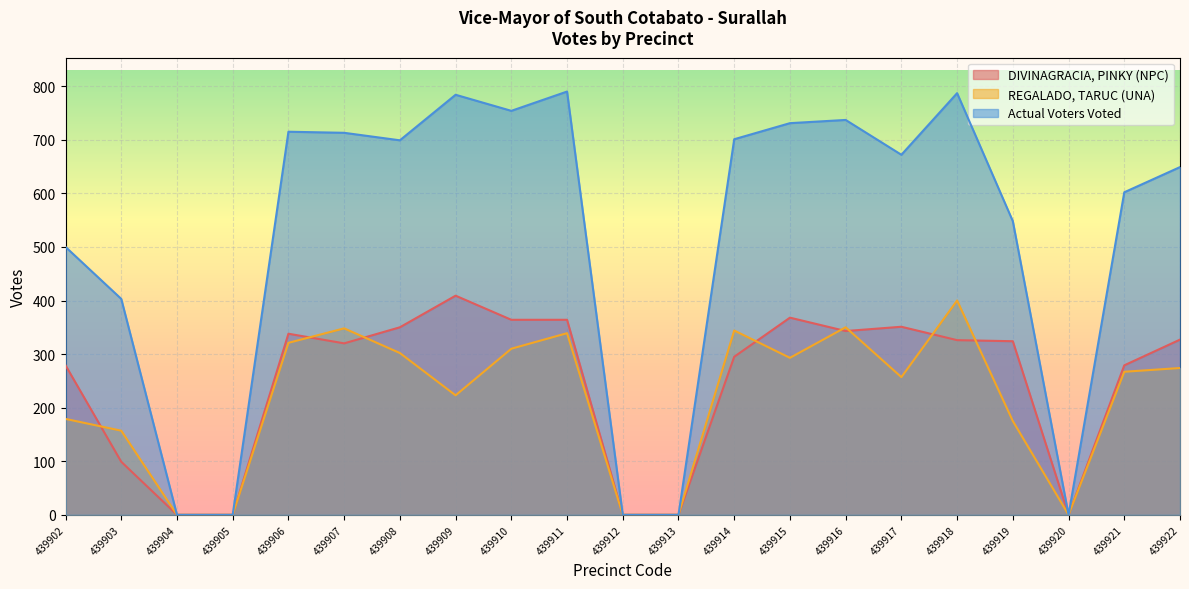

Reading left to right, transcribe all the data shown in this chart.

DIVINAGRACIA, PINKY (NPC): 439902=279	439903=99	439904=0	439905=0	439906=338	439907=320	439908=350	439909=409	439910=364	439911=364	439912=0	439913=0	439914=295	439915=368	439916=343	439917=351	439918=326	439919=324	439920=0	439921=279	439922=327
REGALADO, TARUC (UNA): 439902=179	439903=157	439904=0	439905=0	439906=321	439907=348	439908=302	439909=223	439910=310	439911=339	439912=0	439913=0	439914=344	439915=293	439916=350	439917=257	439918=400	439919=175	439920=0	439921=267	439922=274
Actual Voters Voted: 439902=500	439903=403	439904=0	439905=0	439906=715	439907=713	439908=699	439909=784	439910=754	439911=790	439912=0	439913=0	439914=701	439915=731	439916=737	439917=672	439918=787	439919=548	439920=0	439921=602	439922=649